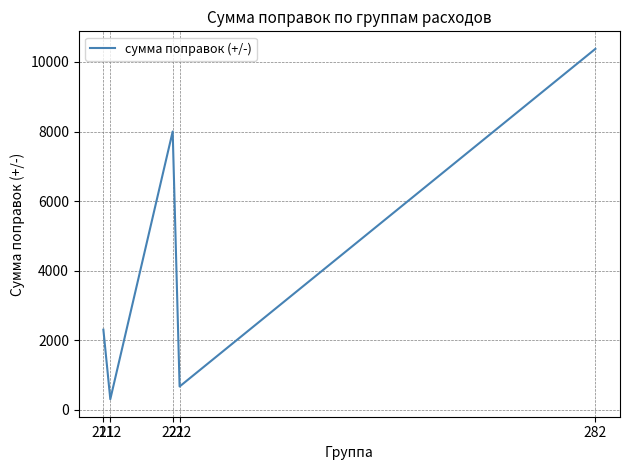

Is it true that the value at 282 is 17026.5?

False